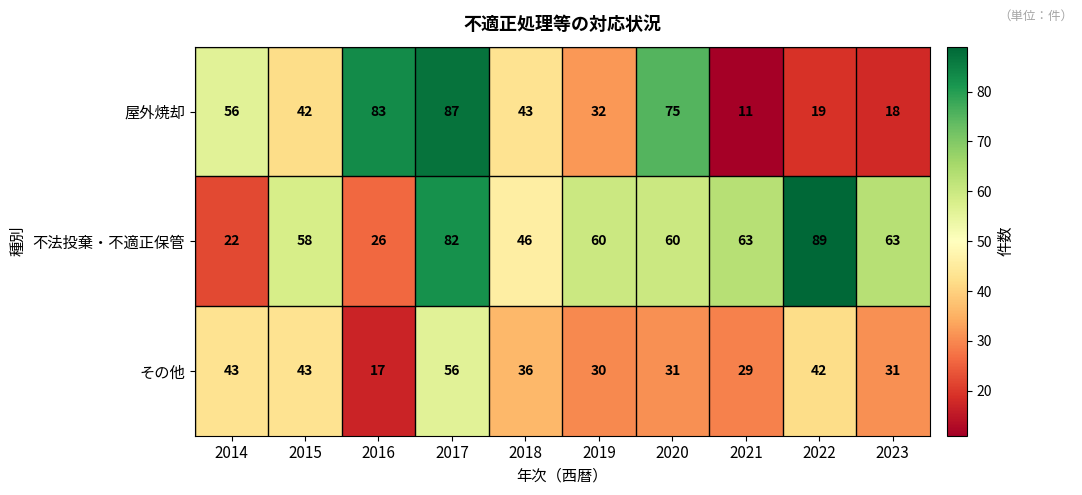

What is the total value across all series at 2016?

126